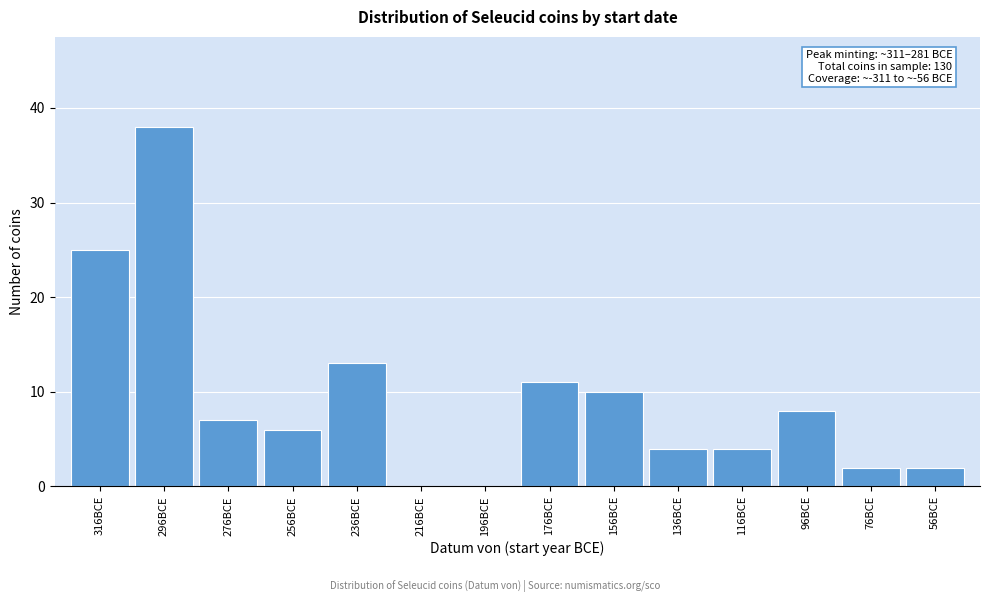

Reading right to left, transcribe all the data shown in this chart.

56BCE=2	76BCE=2	96BCE=8	116BCE=4	136BCE=4	156BCE=10	176BCE=11	196BCE=0	216BCE=0	236BCE=13	256BCE=6	276BCE=7	296BCE=38	316BCE=25